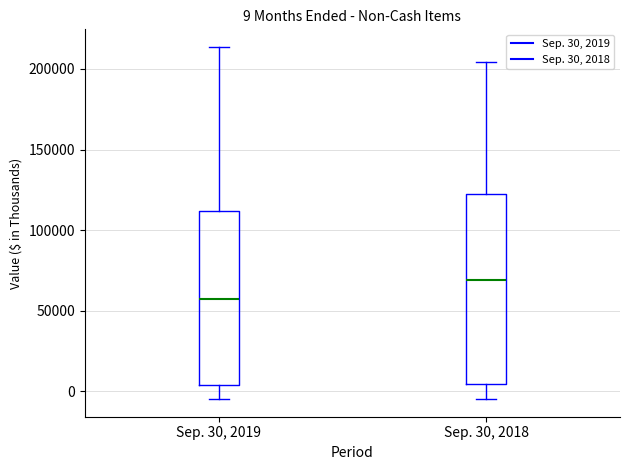

Which box has the highest median line?

Sep. 30, 2018